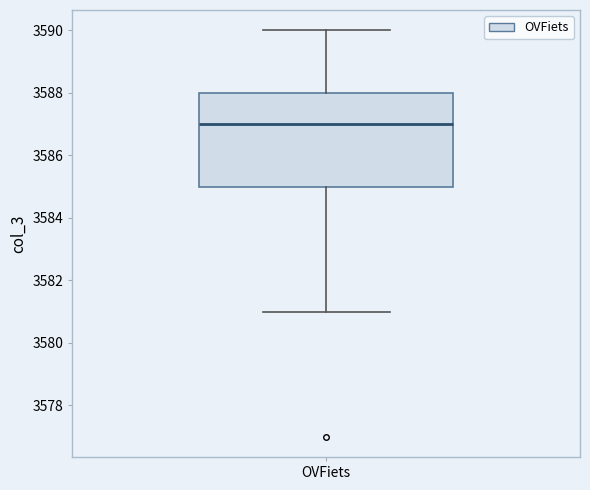

Read this box plot against the y-axis: the position of the median line, the range covered by the box, and the ends of both whiskers. The values are not printed on the chart, so give them approximately, as read against the axis.

median 3587, box 3585 to 3588, whiskers 3581 to 3590